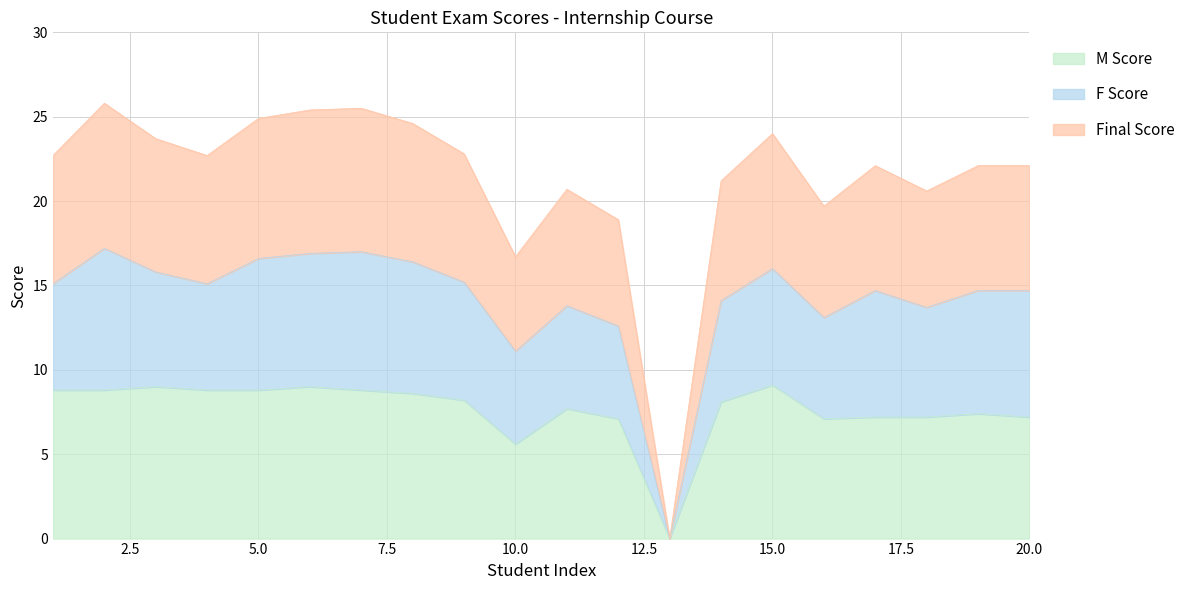

True or false: Final Score and M Score intersect in this chart.

False